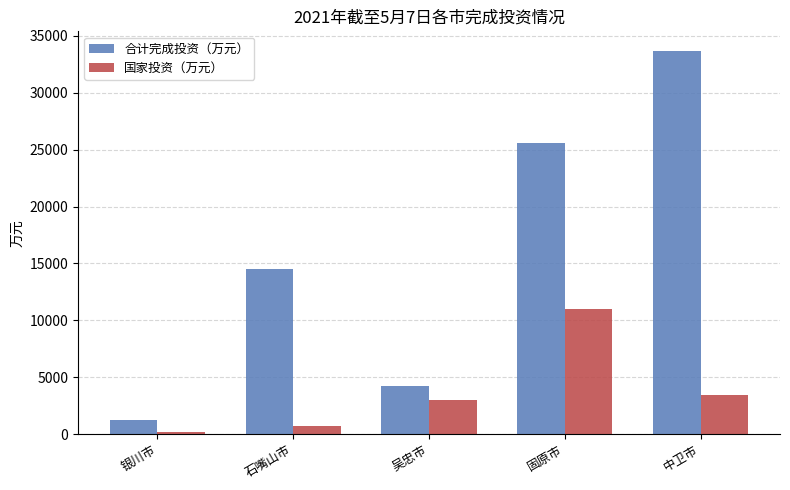

Between 银川市 and 中卫市, which series saw the biggest shift?

合计完成投资（万元）